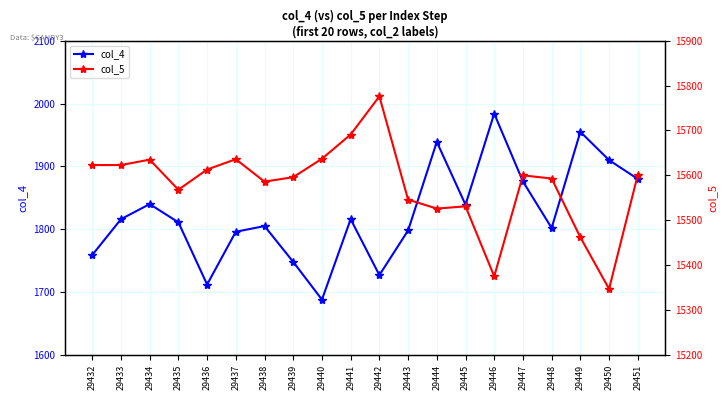

Which category has the highest value across all series?

29442